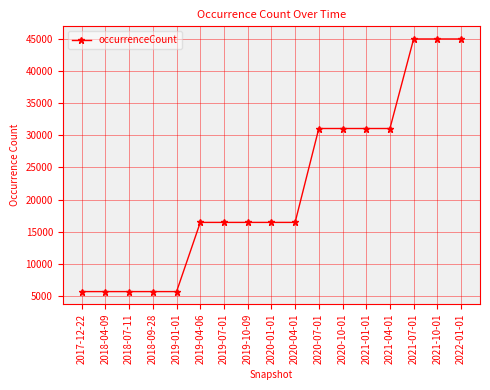

The value at 2022-01-01 is 26032. True or false?

False